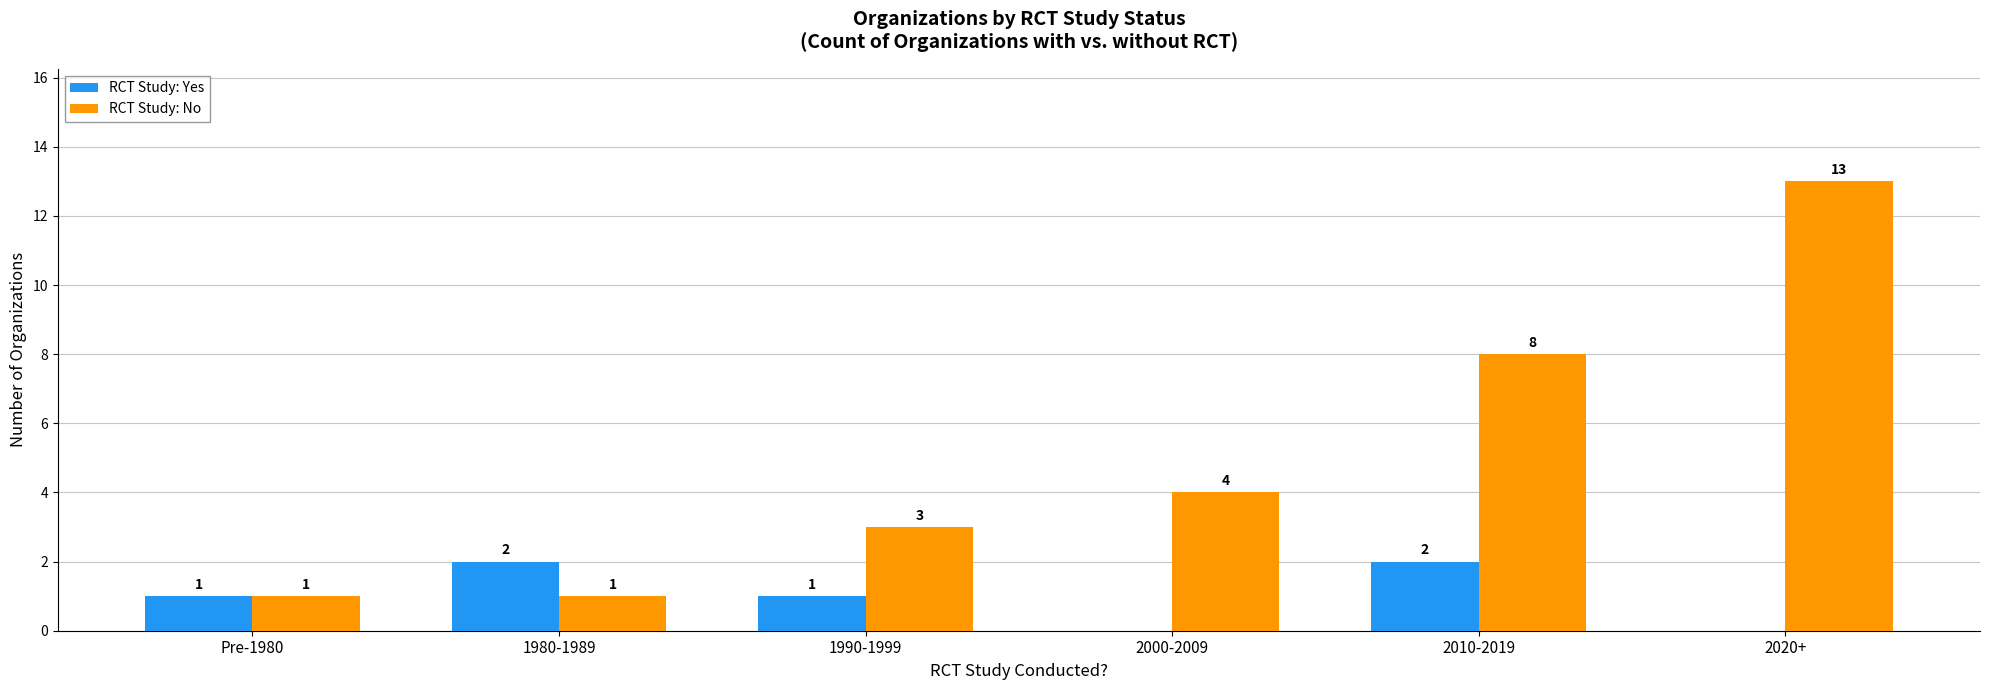

Reading left to right, what are all the values shown in this chart?

RCT Study: Yes: Pre-1980=1	1980-1989=2	1990-1999=1	2000-2009=0	2010-2019=2	2020+=0
RCT Study: No: Pre-1980=1	1980-1989=1	1990-1999=3	2000-2009=4	2010-2019=8	2020+=13